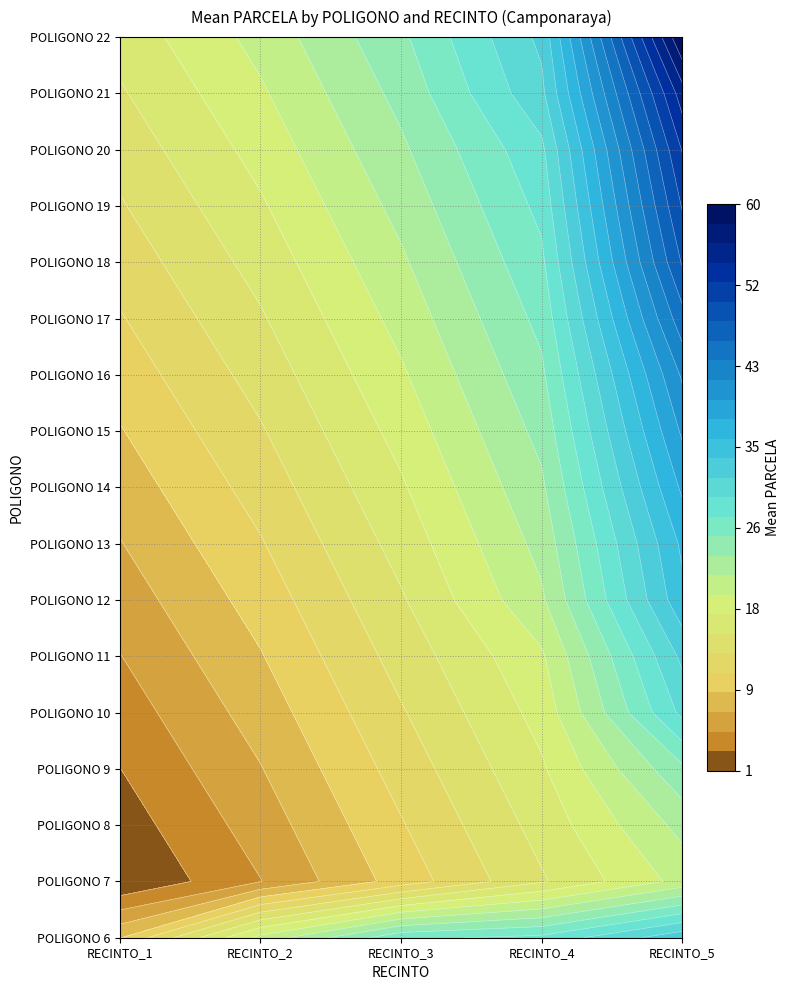

Where does the 17 series first go above 20?

RECINTO_4